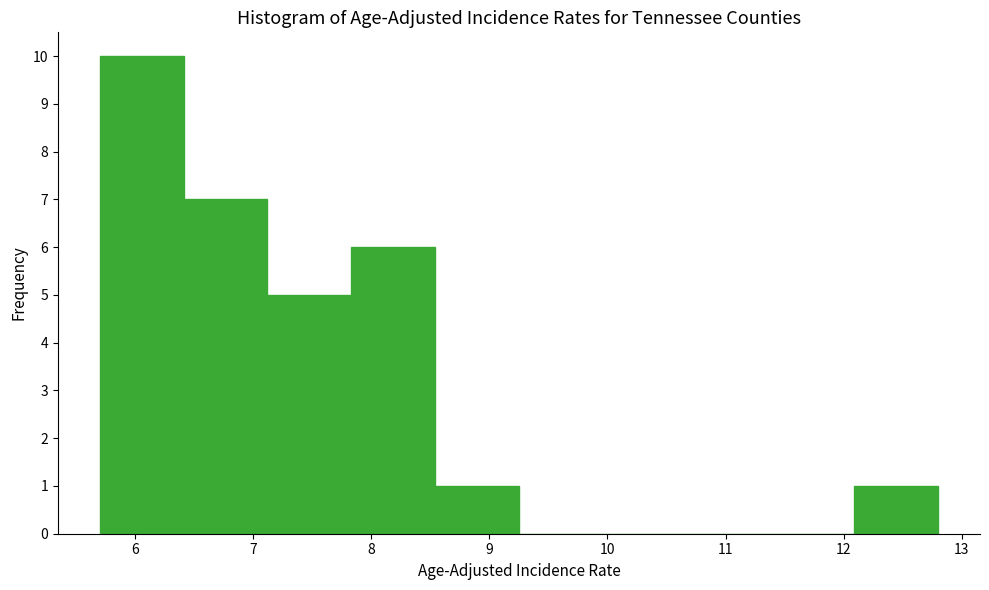

How tall is the bar that spans 12.09 to 12.80 on the x-axis? Neither the bar edges nor the heights are printed on the chart, so give them approximately, as read against the axes.

1